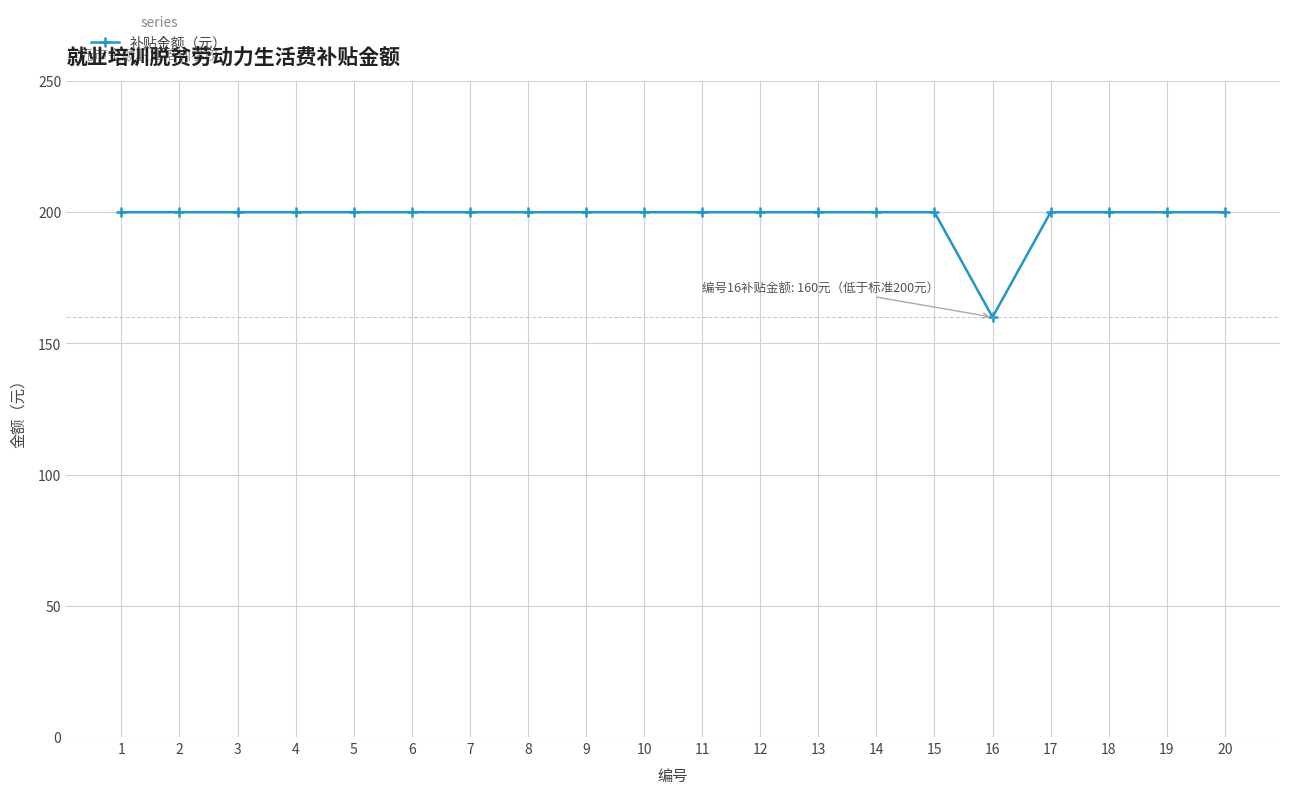

What is the sum of the values at 20 and 13?

400